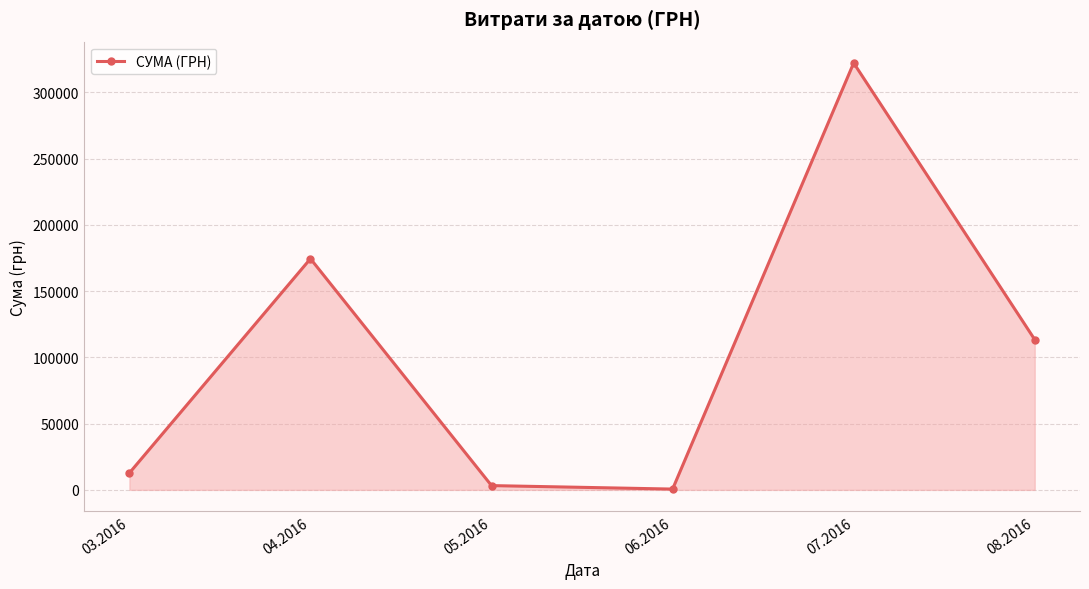

How many points are lower than both their immediate neighbors (excluding endpoints)?

1